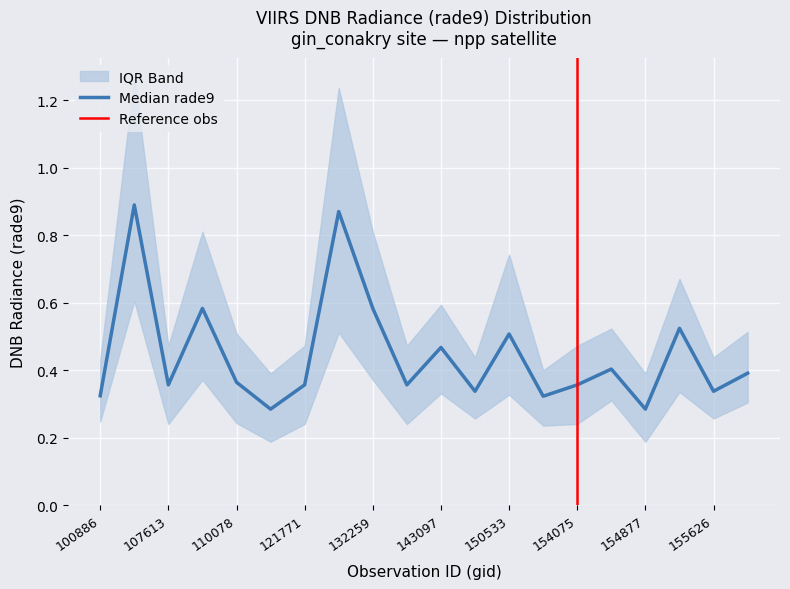

Is it true that rade9_bin_1q equals 0.3 at 155437?

True